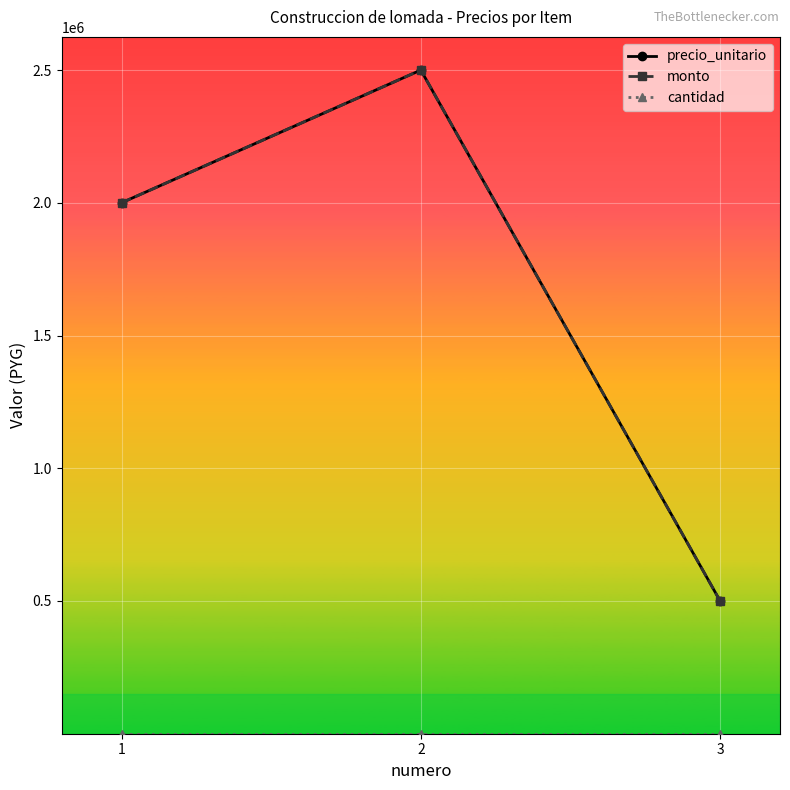

What is the sum of all cantidad values?

3